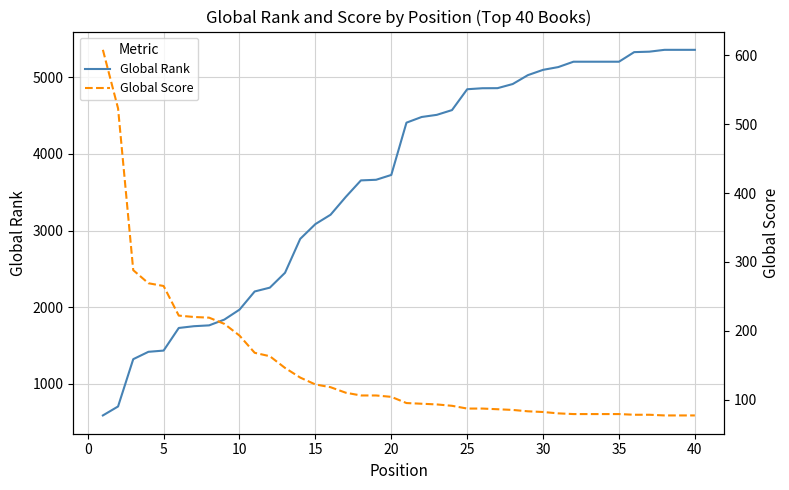

What is the lowest value of the Global Rank series?

589